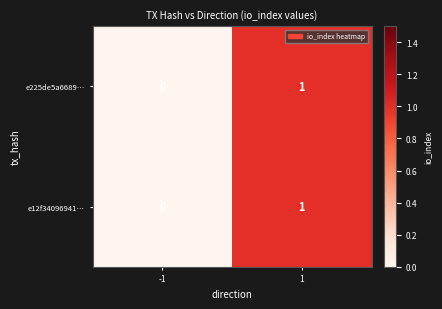

How many distinct data groups are displayed?

2